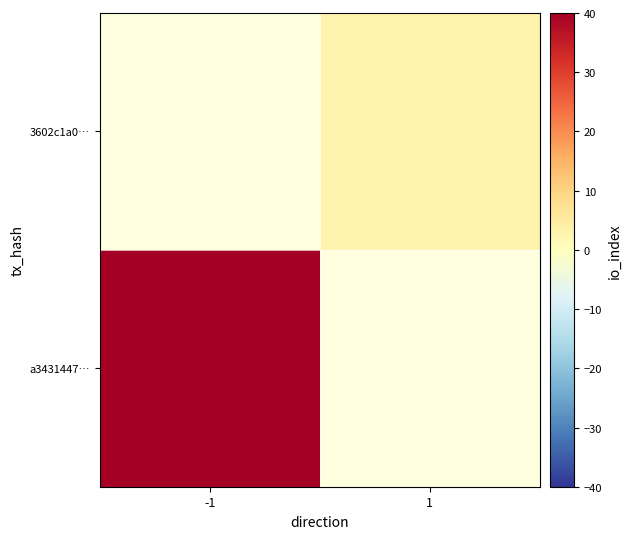

Read the a3431447… value at -1.

40.0